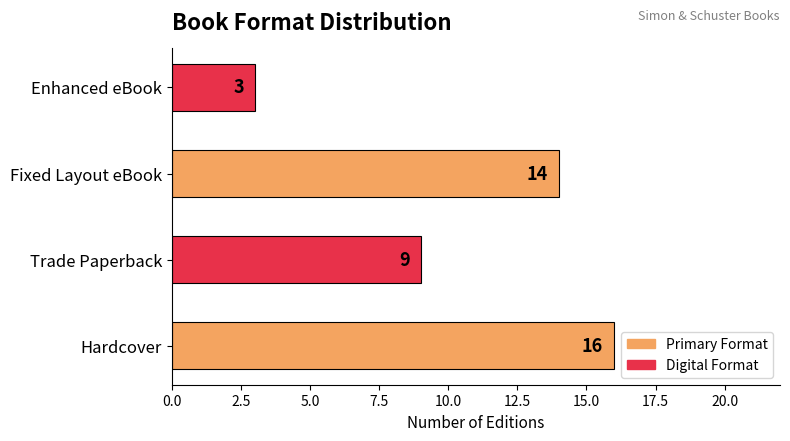

True or false: the data shows 5 at Enhanced eBook.

False